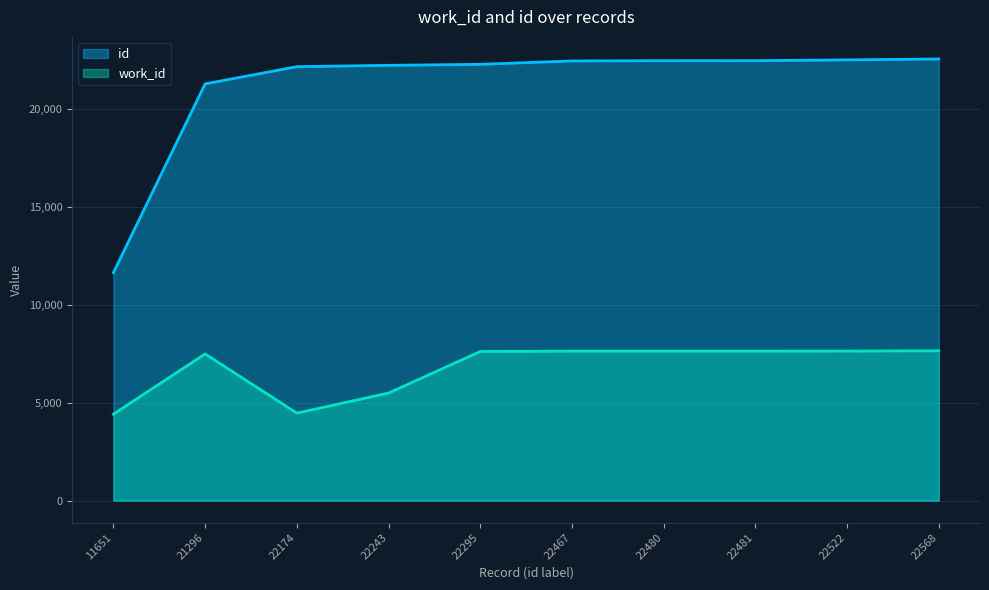

The value of id at 22243 is 29598. True or false?

False